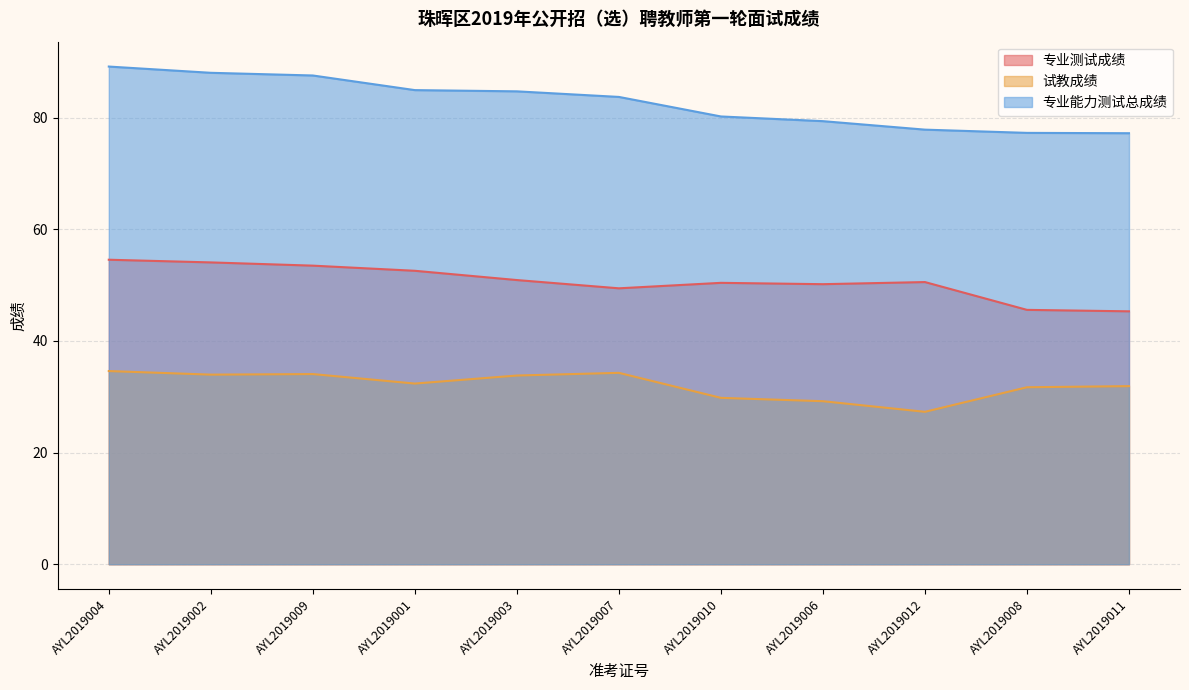

List the series in order of their peak value, highest first.

专业能力测试总成绩, 专业测试成绩, 试教成绩